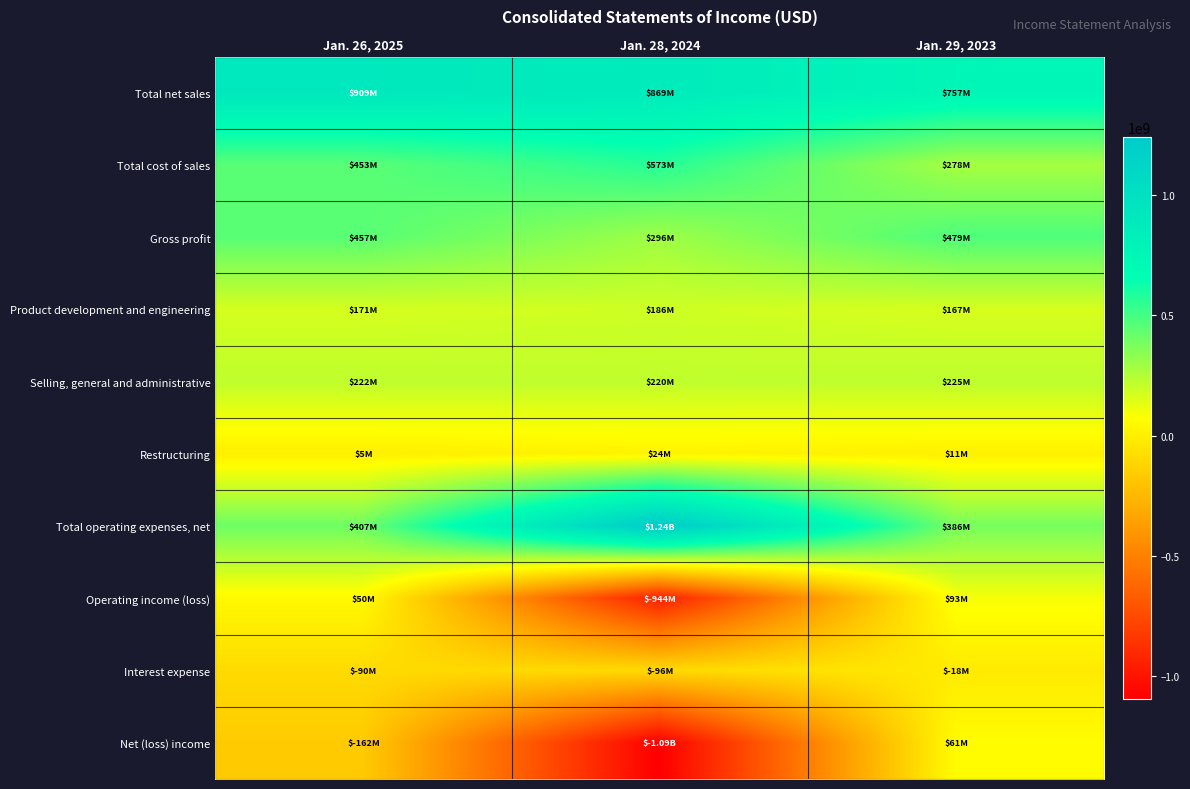

Which series has the largest range (max minus min)?

Net (loss) income